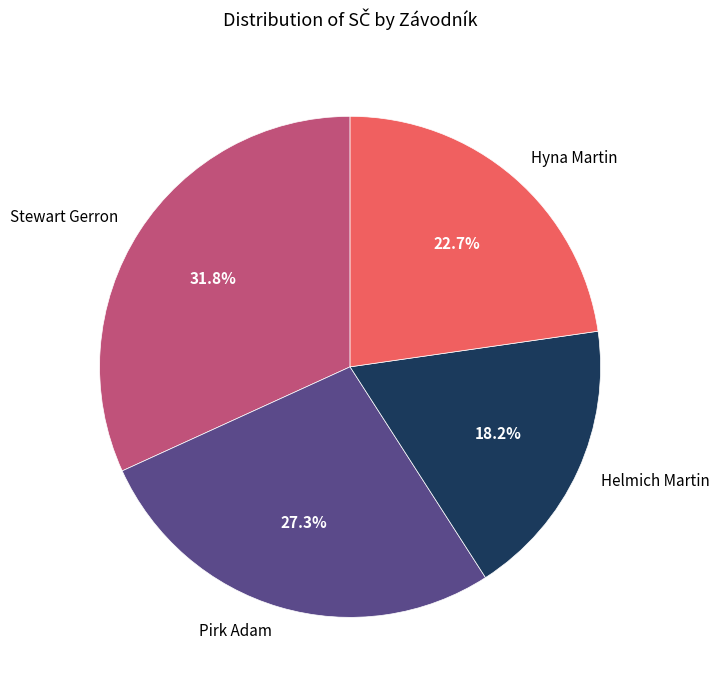

To the nearest percent, what is the combined percentage of Helmich Martin and Hyna Martin?

41%